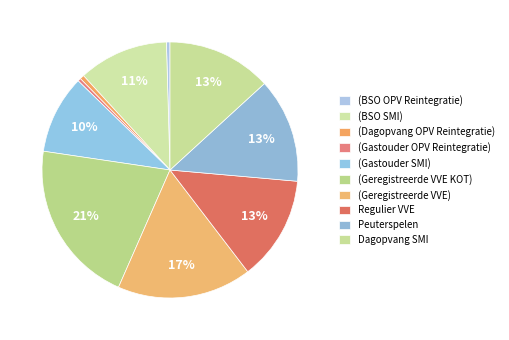

Is there any slice that represents more than half of the pie?

No